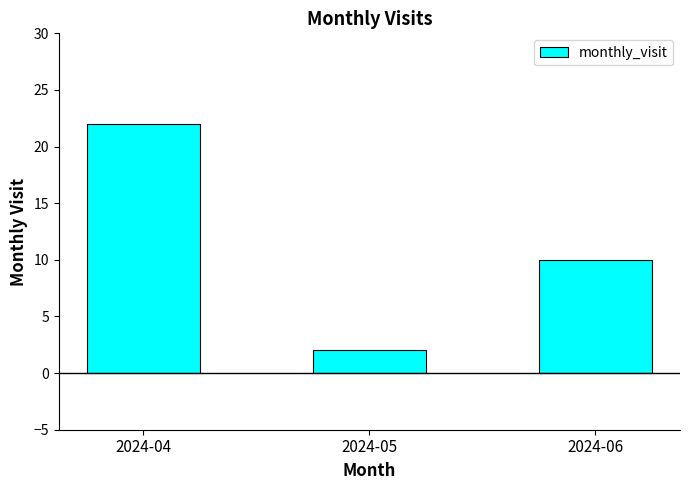

Which label corresponds to the smallest value in the chart?

2024-05